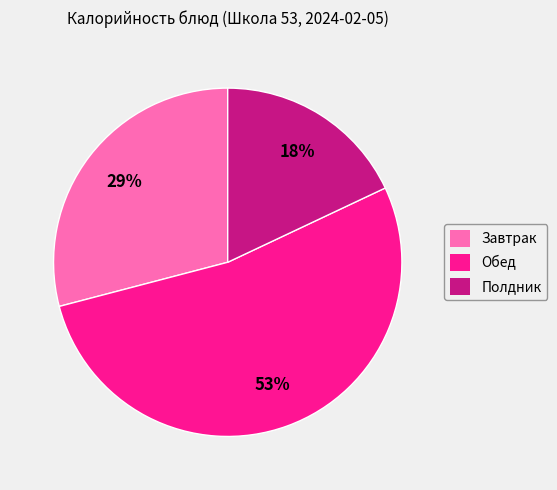

How many slices are in this pie chart?

3